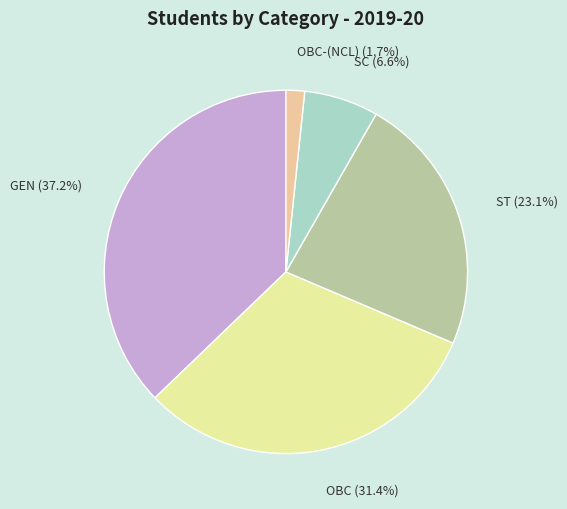

To the nearest percent, what is the difference between the largest and smallest slice percentages?

36%